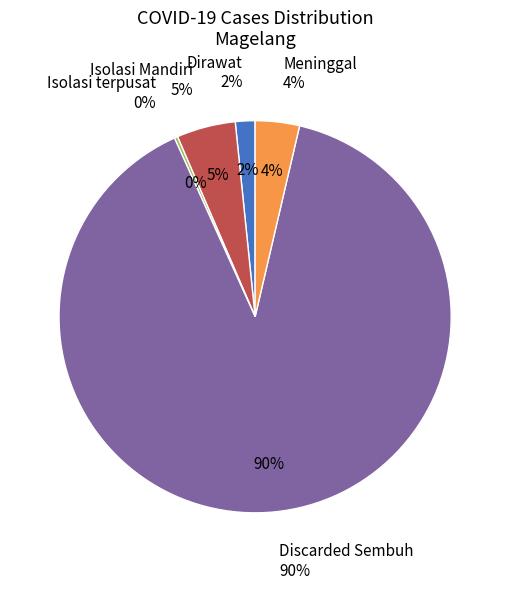

Which category has the smallest portion of the pie?

Isolasi terpusat